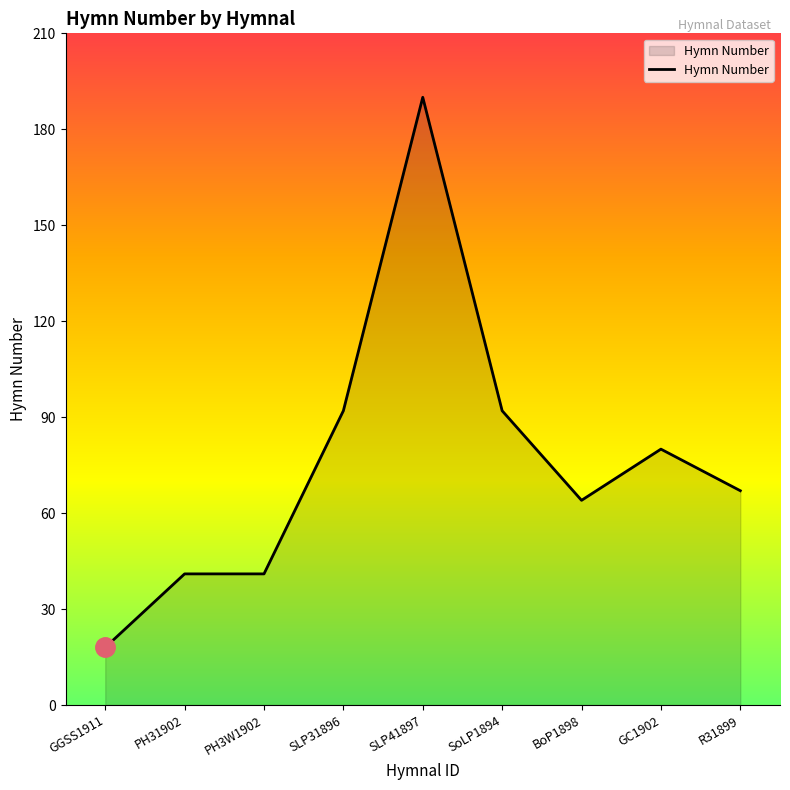

Is it true that the value at PH31902 is 41?

True